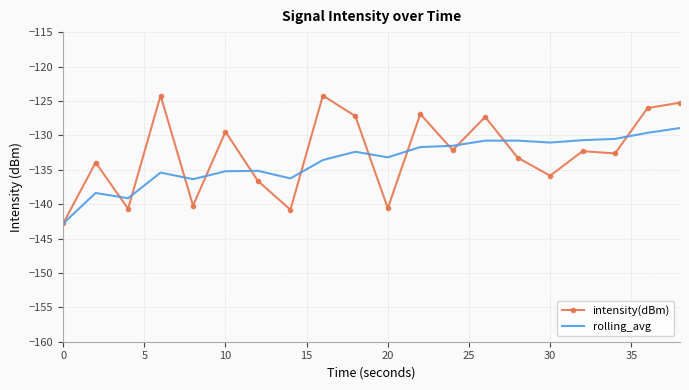

What is the difference between the maximum and minimum values in the intensity(dBm) series?

18.6